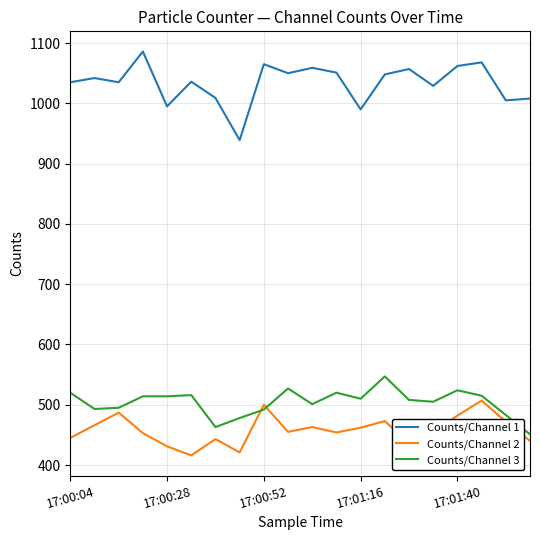

What is the lowest value of the Counts/Channel 2 series?

416